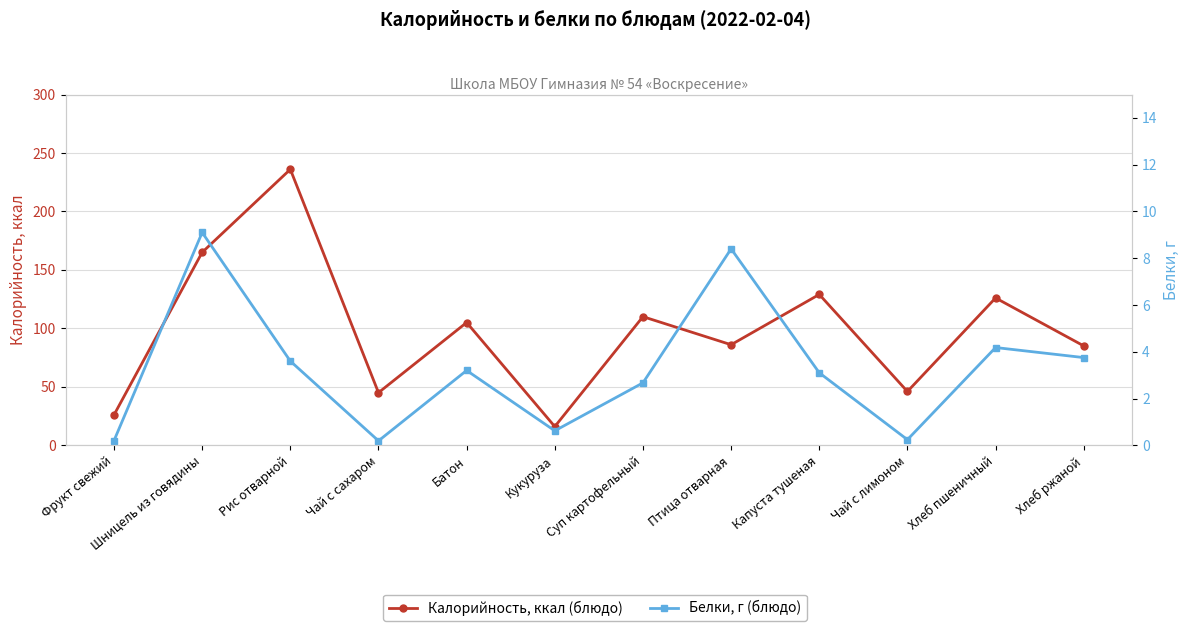

True or false: Калорийность, ккал (блюдо) has a value of 45.0 at Чай с сахаром.

True